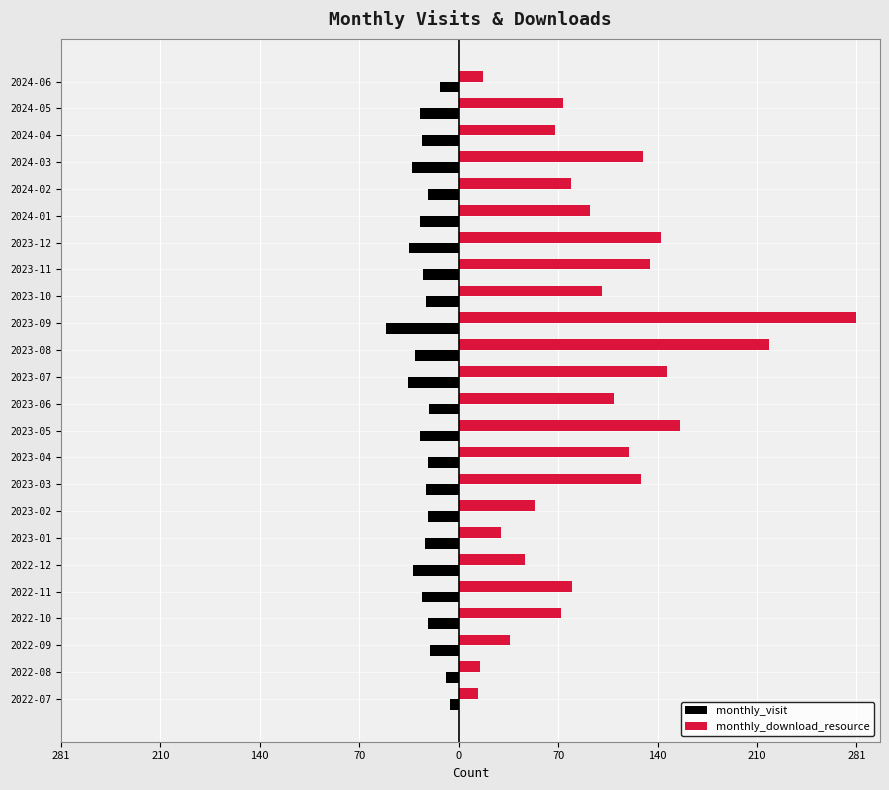

What is the value of the monthly_download_resource bar at the 19th from the left?

93